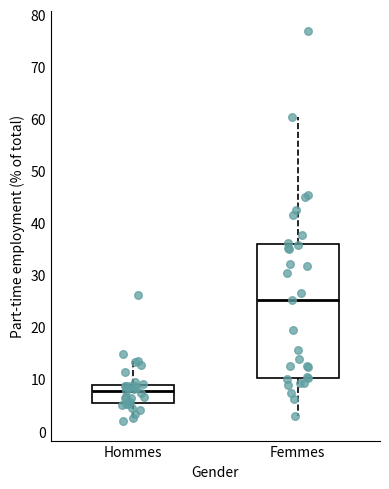

Which box is the tallest, from its lower edge to its upper edge?

Femmes